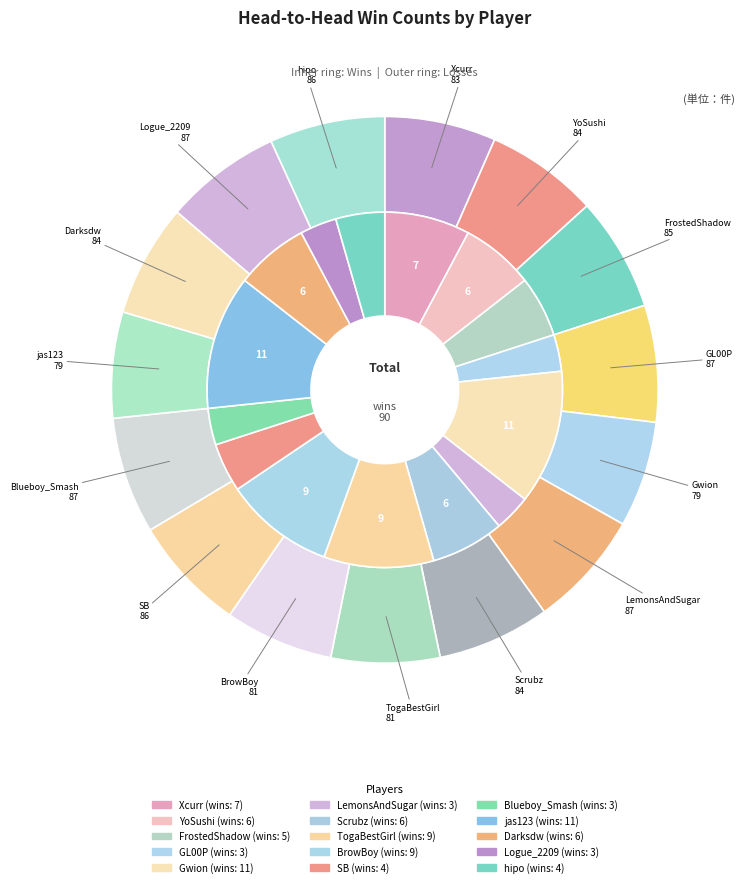

Rank the categories by value from lowest to highest.

GL00P, LemonsAndSugar, Blueboy_Smash, Logue_2209, SB, hipo, FrostedShadow, YoSushi, Scrubz, Darksdw, Xcurr, TogaBestGirl, BrowBoy, Gwion, jas123